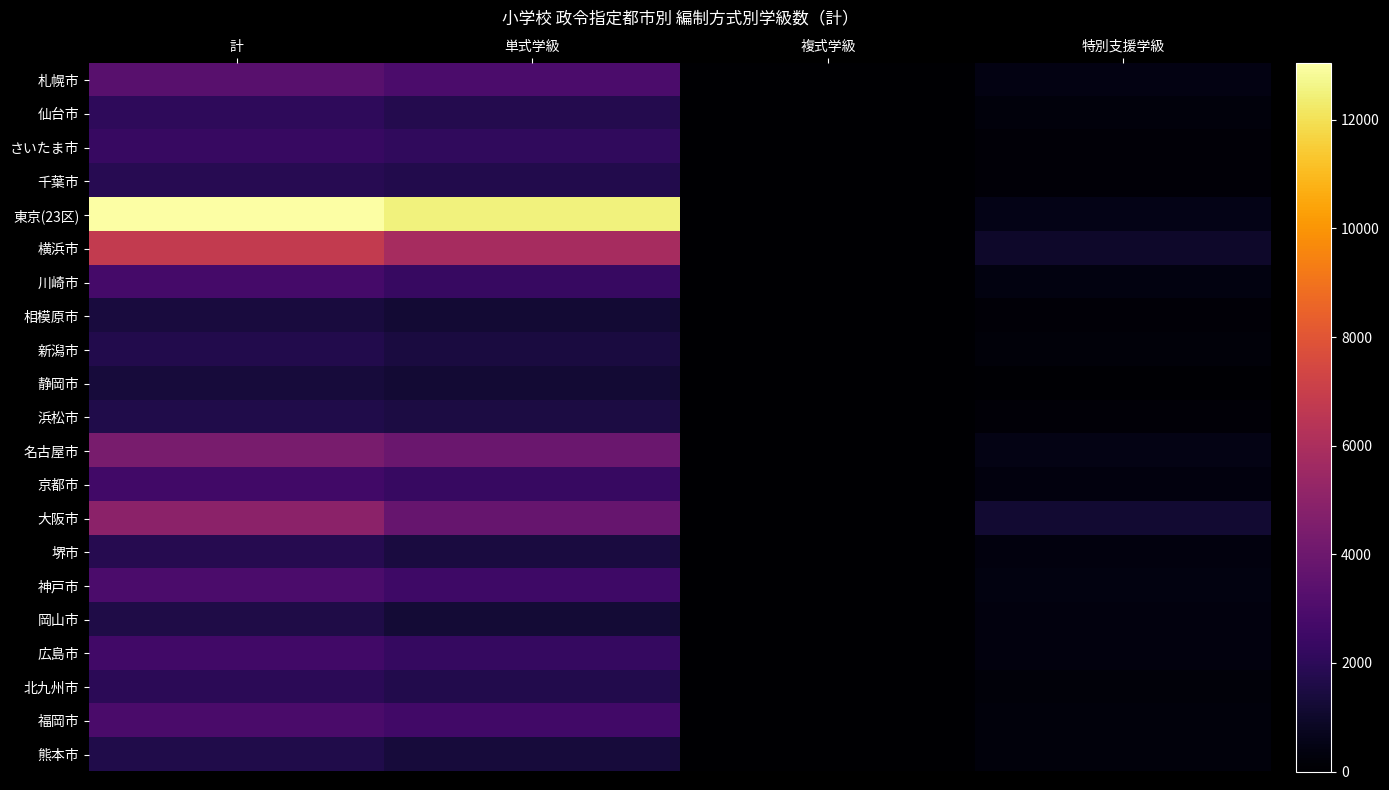

Rank the series by their maximum value, from highest to lowest.

東京(23区), 横浜市, 大阪市, 名古屋市, 札幌市, 神戸市, 福岡市, 川崎市, 京都市, 広島市, さいたま市, 仙台市, 北九州市, 千葉市, 堺市, 新潟市, 浜松市, 熊本市, 岡山市, 相模原市, 静岡市